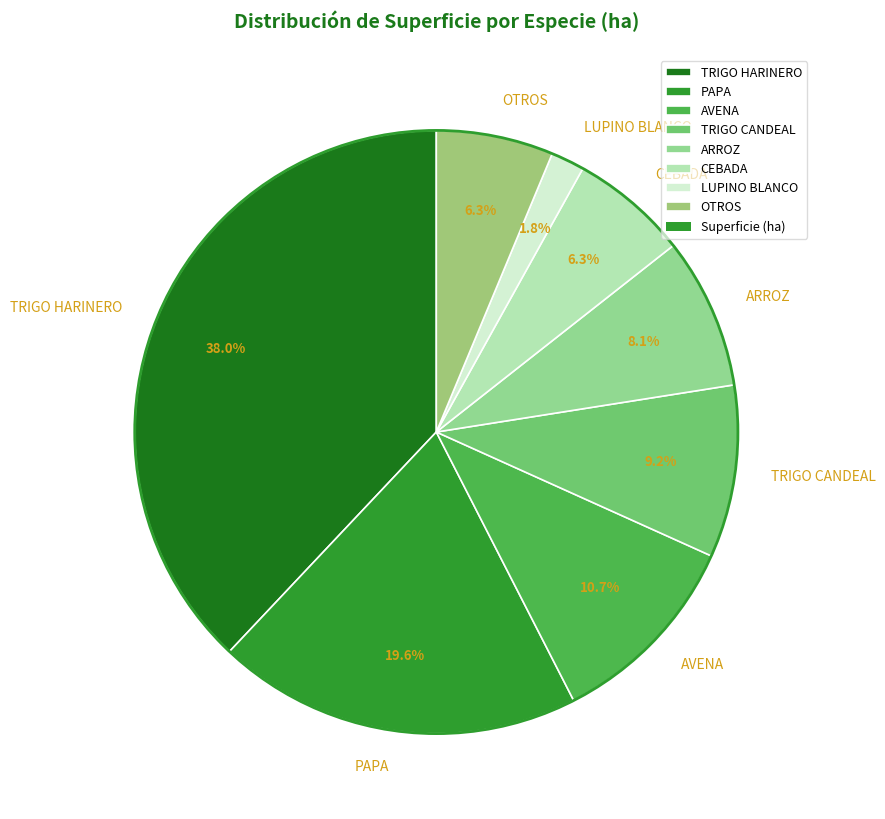

To the nearest percent, what portion does ARROZ represent?

8%